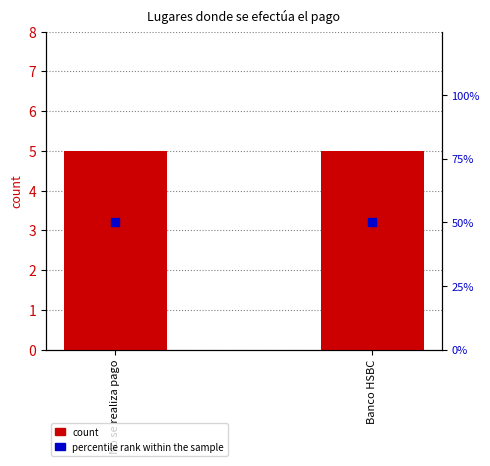

What are all the series names shown in the legend?

count, percentile rank within the sample